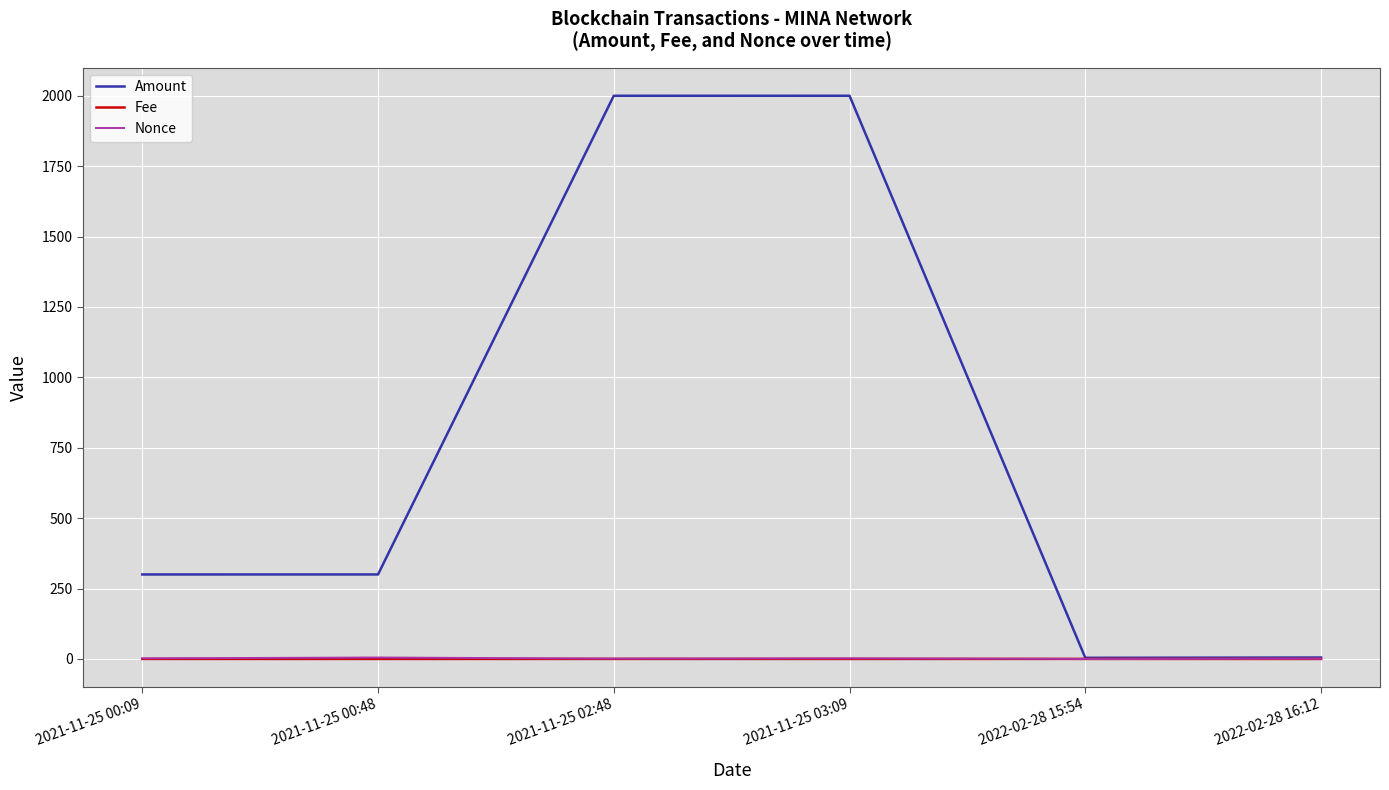

What is the sum of all Fee values?

0.2